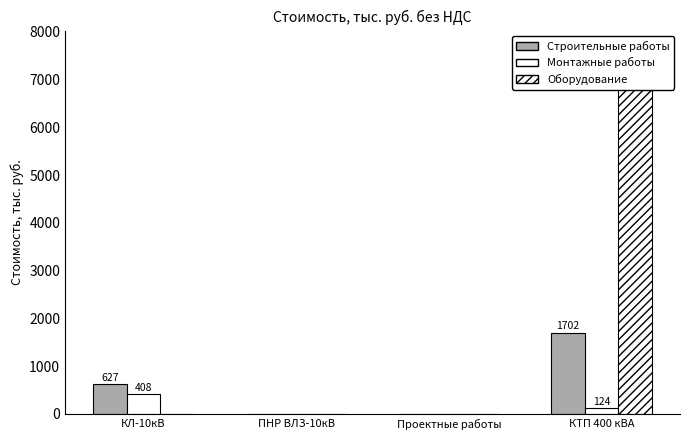

Reading left to right, extract all data points from this chart.

Строительные работы: 626.6	0.0	0.0	1701.6
Монтажные работы: 408.3	0.0	0.0	123.7
Оборудование: 0.0	0.0	0.0	7643.5